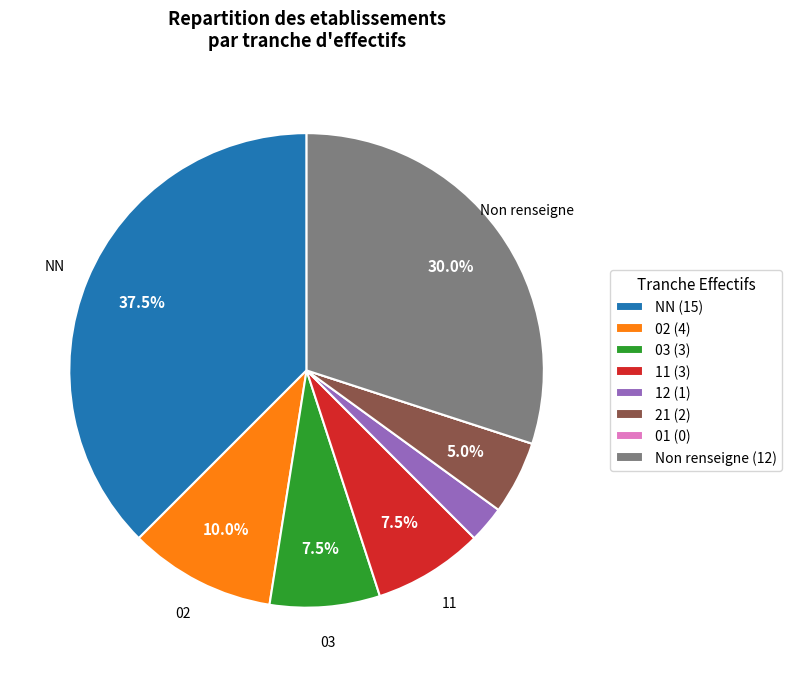

Which slice is the largest?

NN (15)